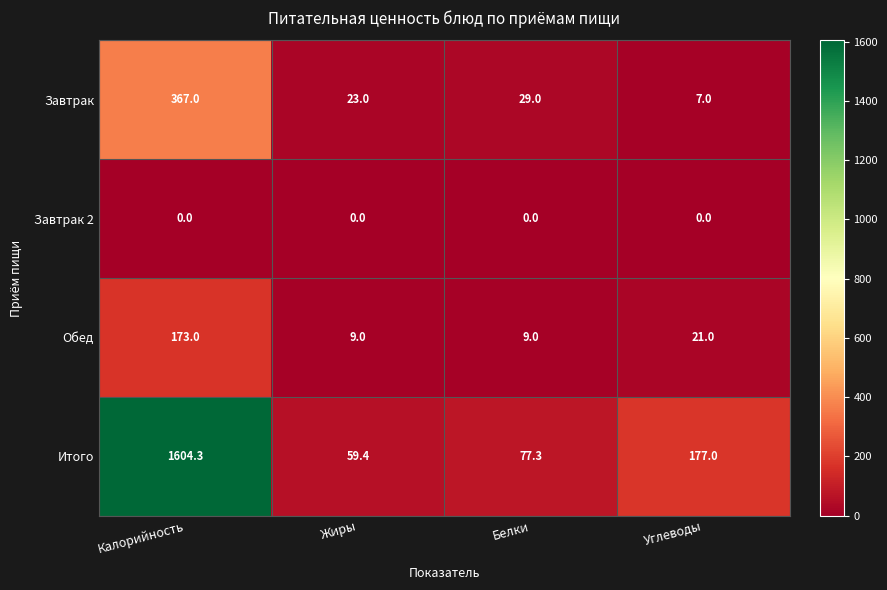

At how many categories does at least one series exceed 1343?

1